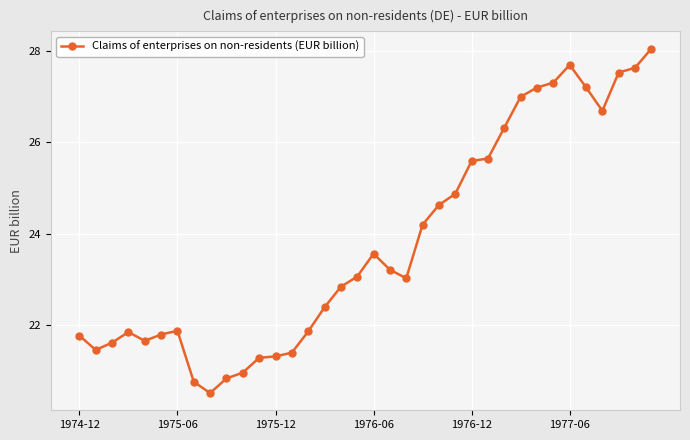

True or false: the data has more than 1 interior local peaks.

True